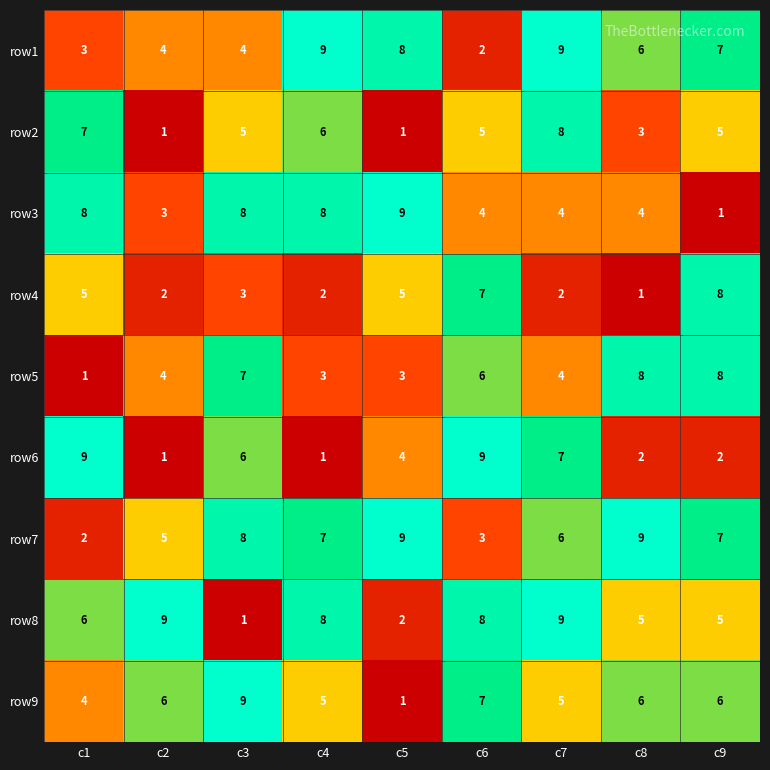

At which label does row3 first exceed 4?

c1